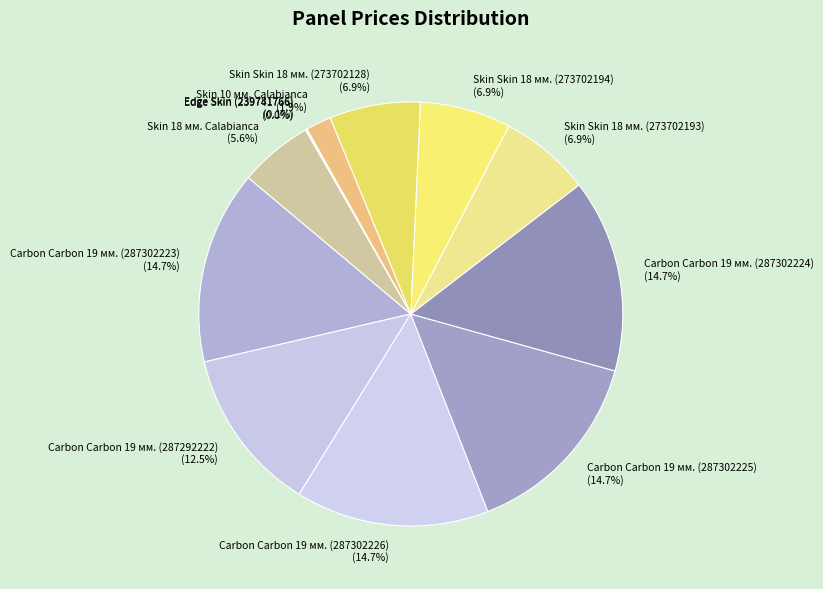

What percentage is the Skin Skin 18 мм. (273702128) slice, to the nearest percent?

7%